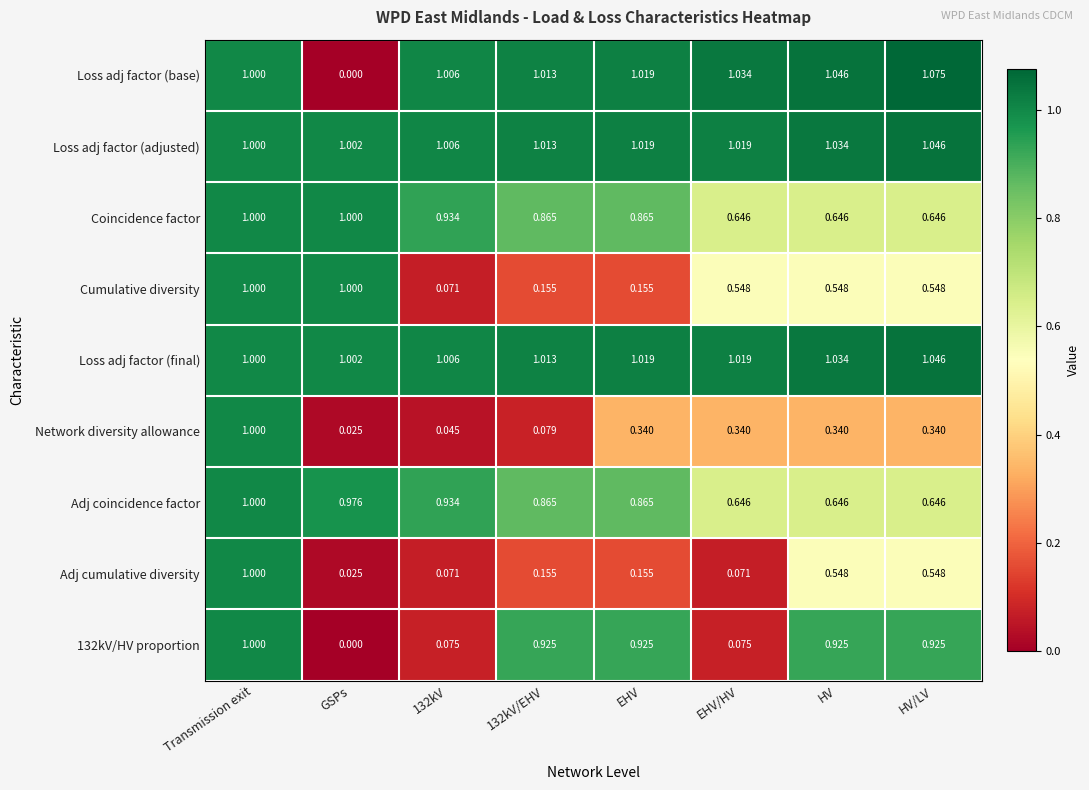

At which category is the sum across all series the highest?

Transmission exit